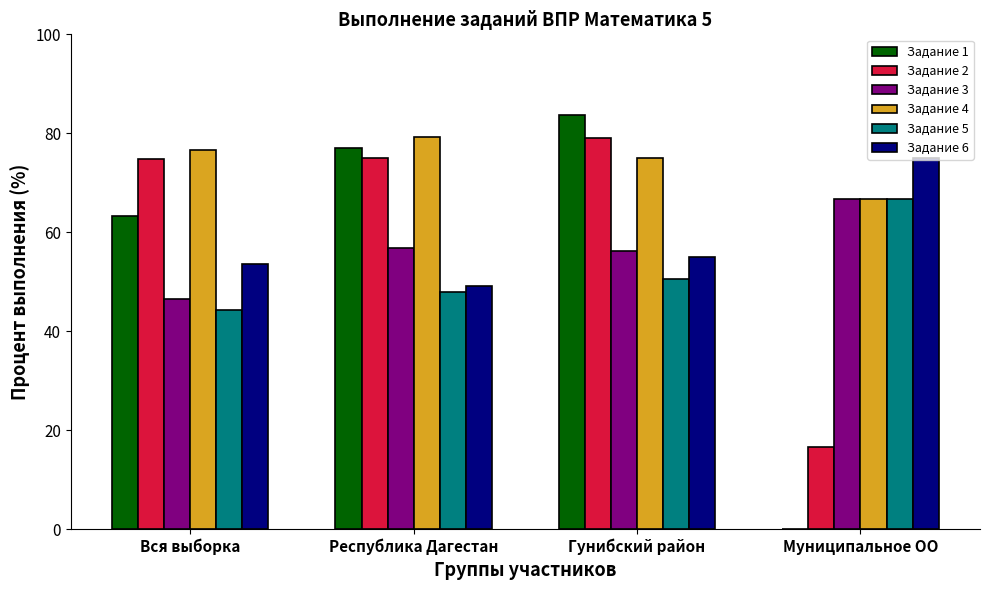

Is it true that Задание 4 equals 66.7 at Муниципальное ОО?

True